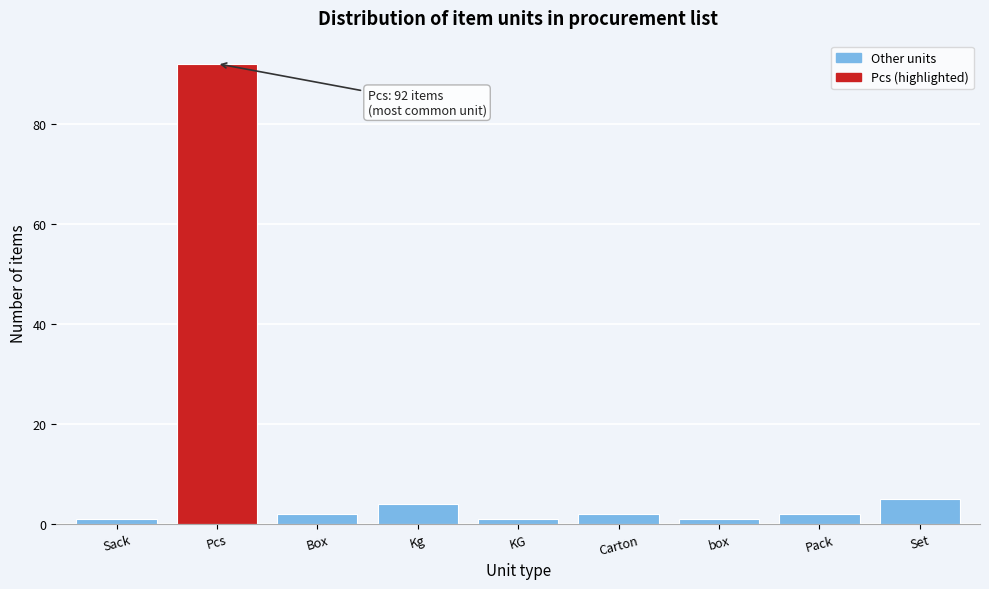

Reading right to left, list all the values displayed in this chart.

5	2	1	2	1	4	2	92	1